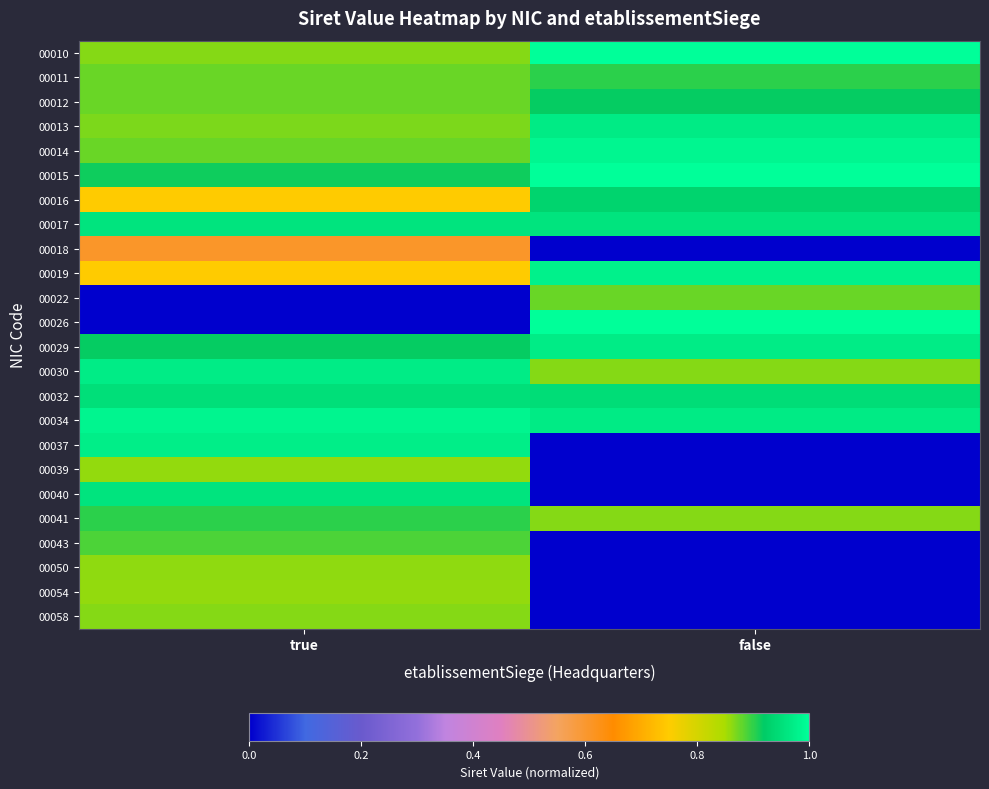

What is the spread (max minus min) of values at false?

1.0